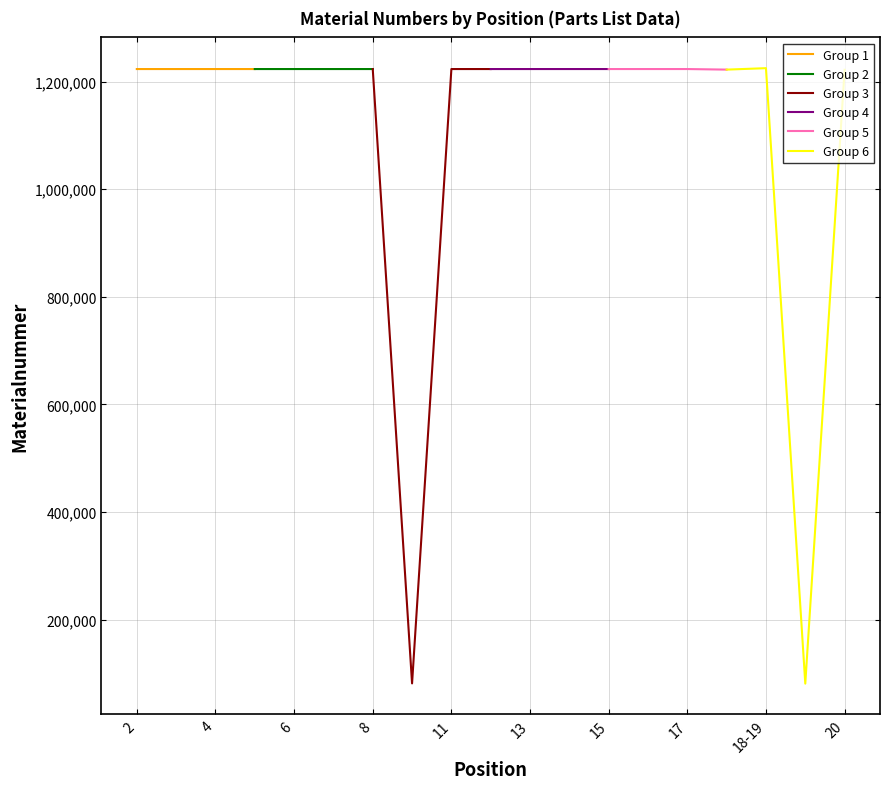

List the series in order of their peak value, highest first.

Group 6, Group 5, Group 4, Group 3, Group 2, Group 1